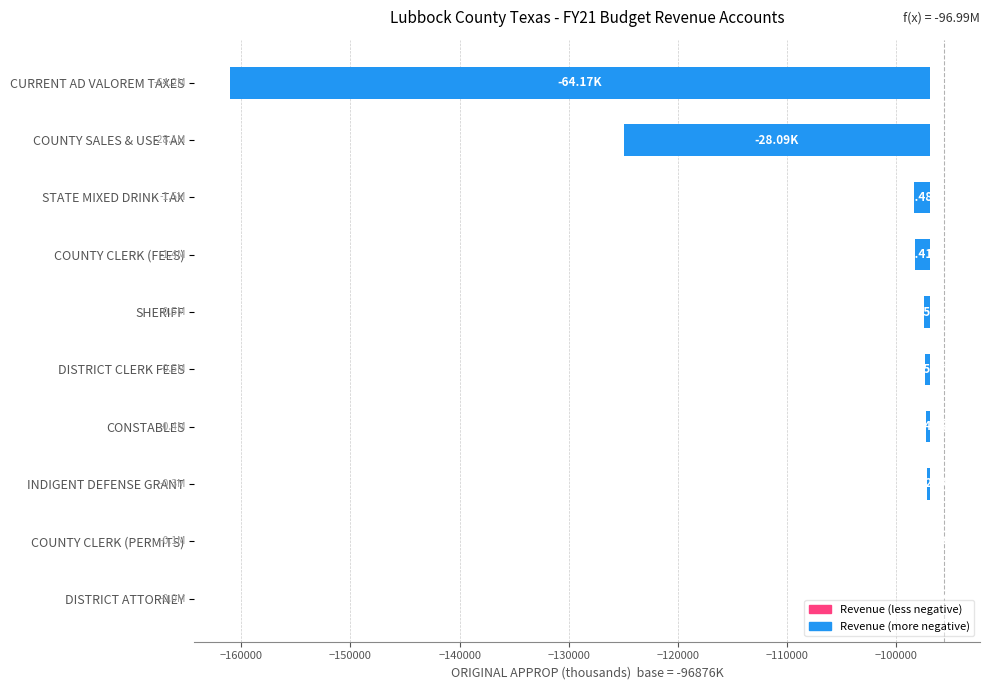

What is the sum of all values?

-96992.3